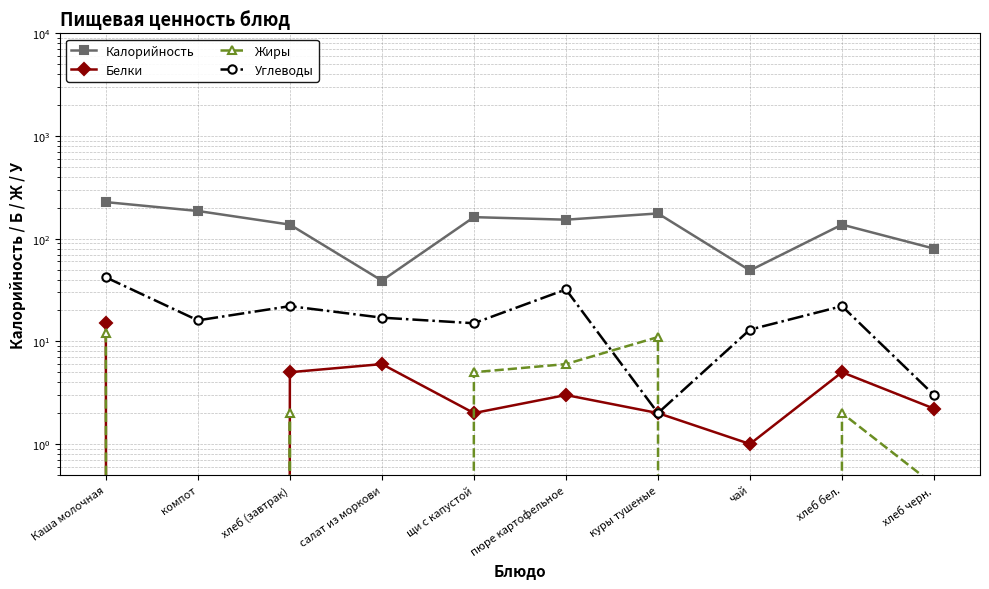

What is the difference between the maximum and second lowest values in the Жиры series?

12.0